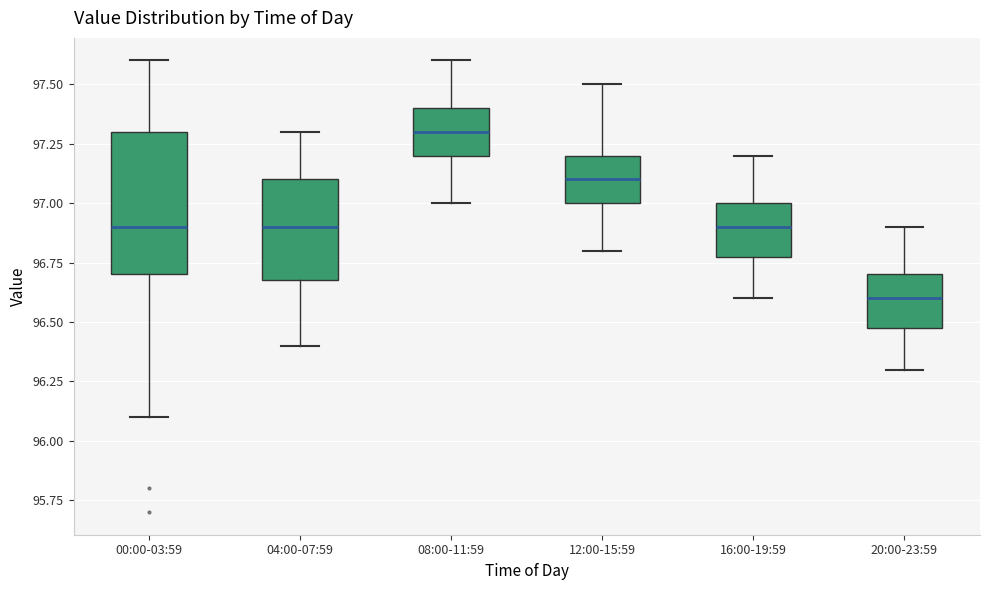

Reading left to right, read every box against the y-axis: the position of its median line, the range the box covers, and the ends of its whiskers. The values are not printed on the chart, so give them approximately, as read against the axis.

00:00-03:59: median 96.9, box 96.7 to 97.3, whiskers 96.1 to 97.6
04:00-07:59: median 96.9, box 96.7 to 97.1, whiskers 96.4 to 97.3
08:00-11:59: median 97.3, box 97.2 to 97.4, whiskers 97.0 to 97.6
12:00-15:59: median 97.1, box 97.0 to 97.2, whiskers 96.8 to 97.5
16:00-19:59: median 96.9, box 96.8 to 97.0, whiskers 96.6 to 97.2
20:00-23:59: median 96.6, box 96.5 to 96.7, whiskers 96.3 to 96.9